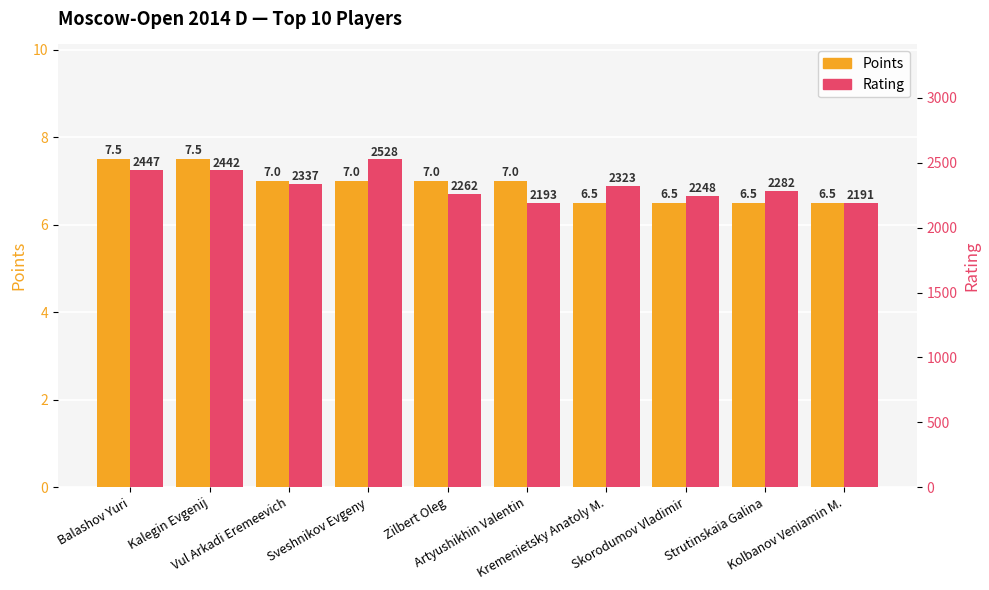

What is the label of the 8th bar from the left?

Skorodumov Vladimir